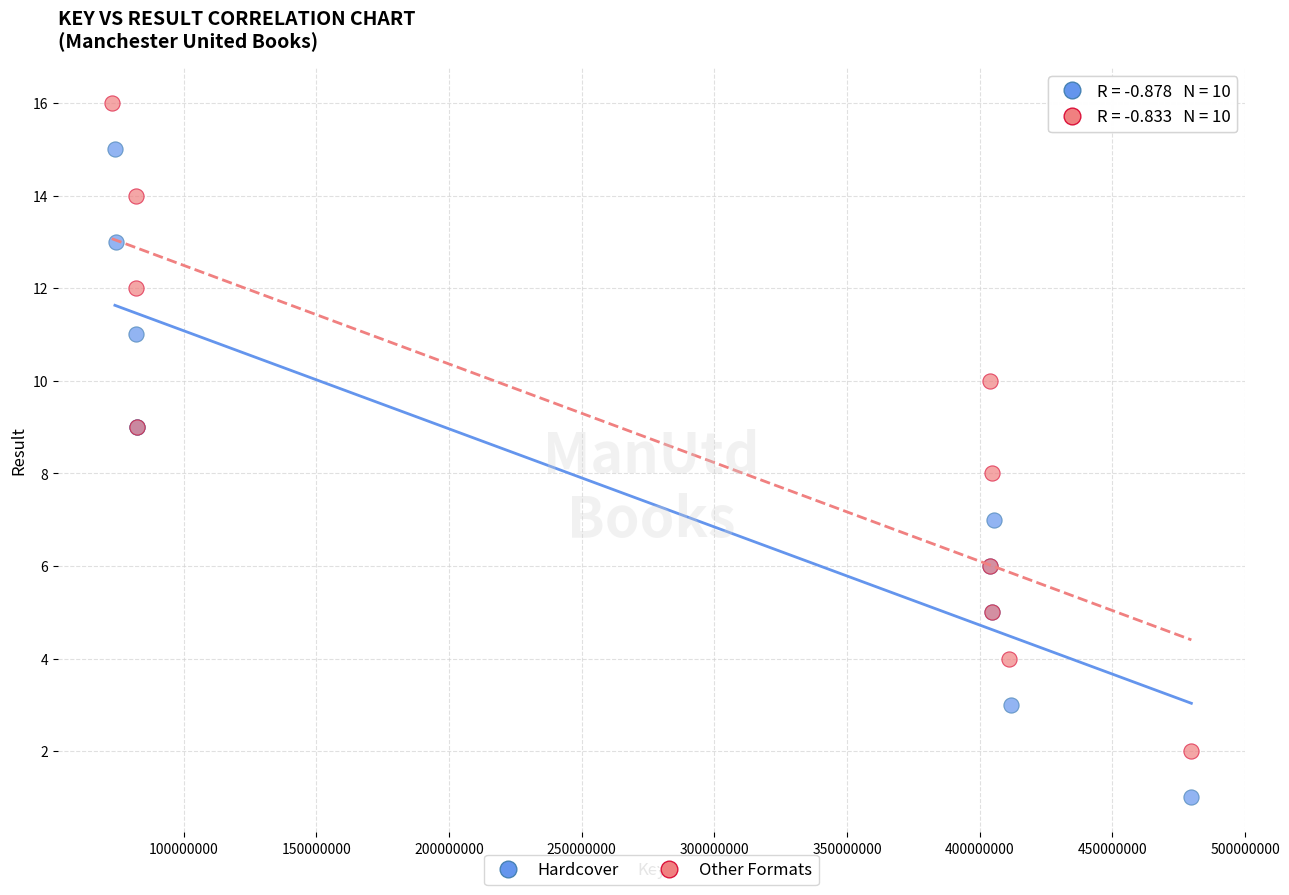

Which series reaches the minimum Y coordinate?

Hardcover